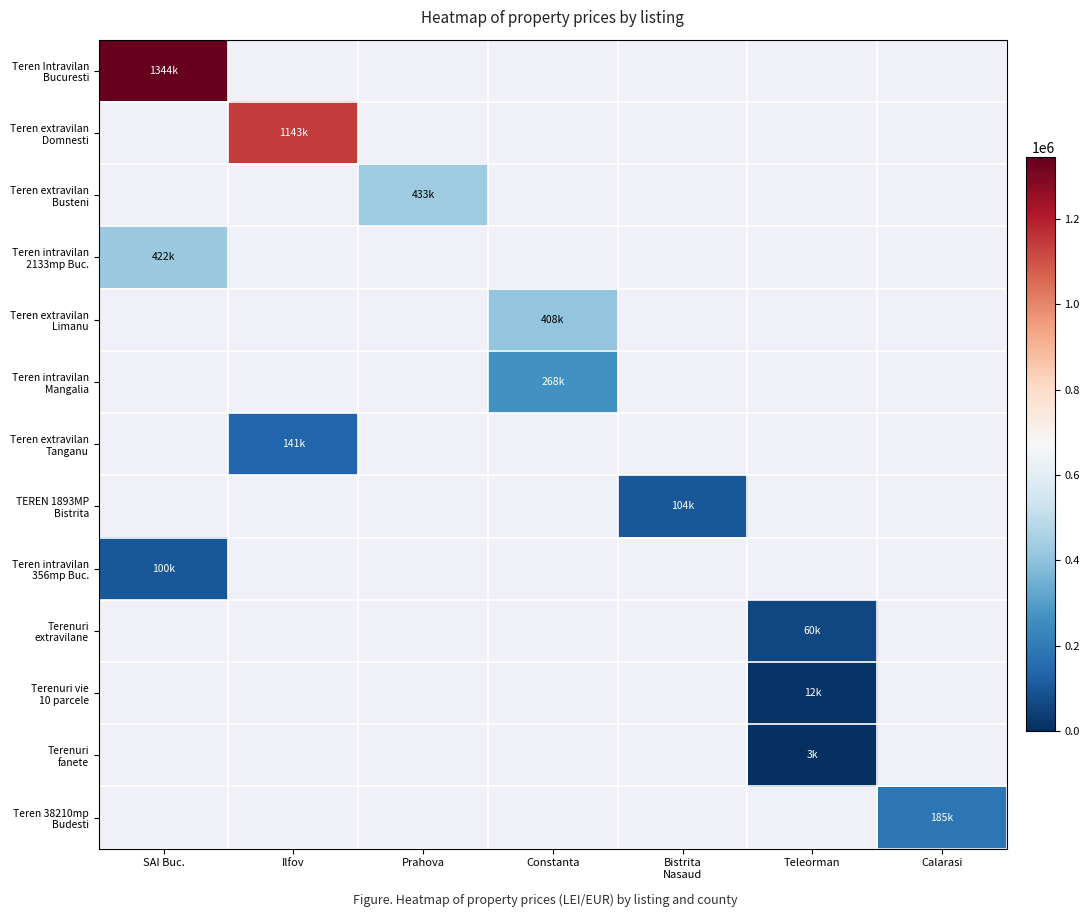

What is the maximum value shown in the chart?

1344150.0